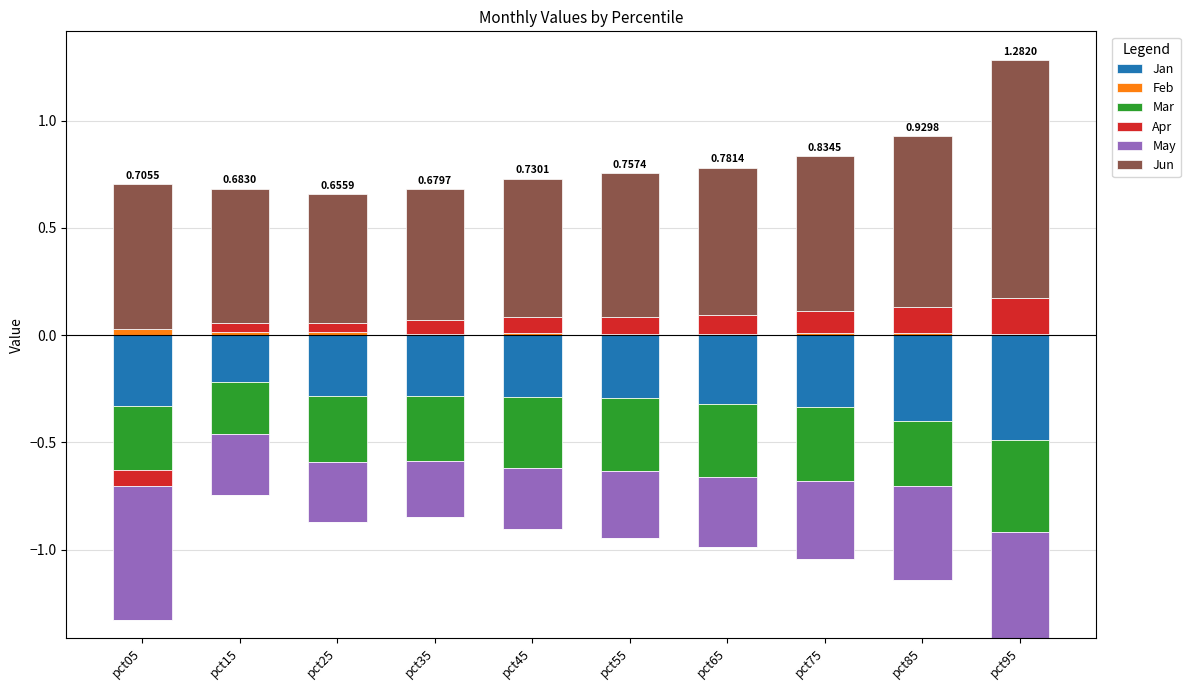

At which category is the sum across all series the highest?

pct95